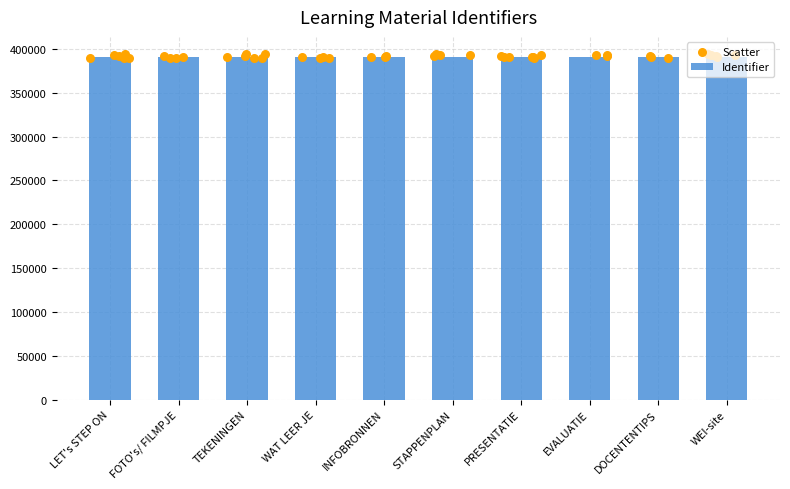

Approximately how many times larger is the value at LET's STEP ON compared to STAPPENPLAN?

1.0